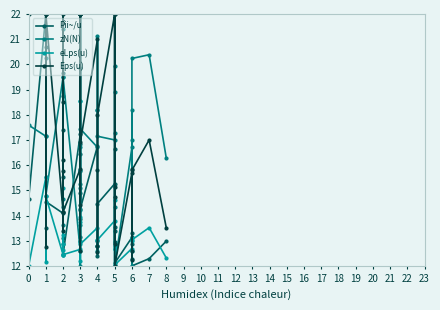

How many data points in zN(N) are above 17?

20